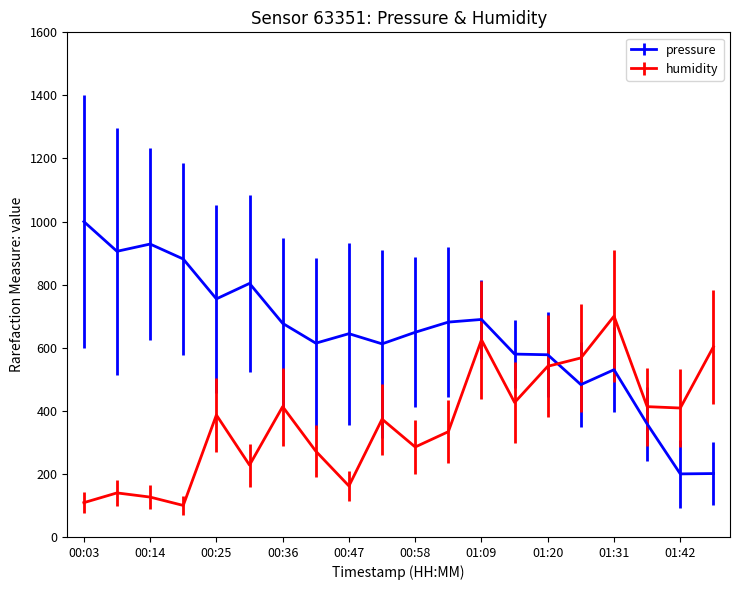

Count the number of data series in this chart.

2